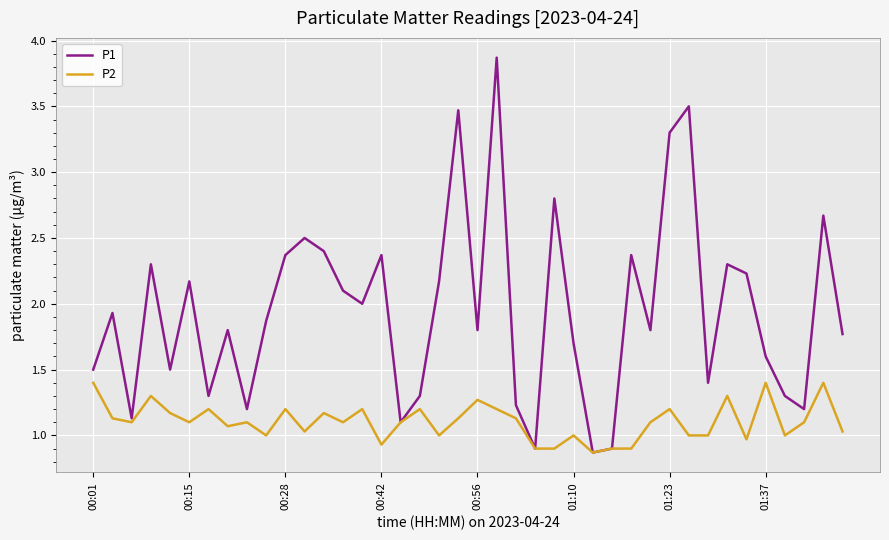

List the series in order of their peak value, highest first.

P1, P2